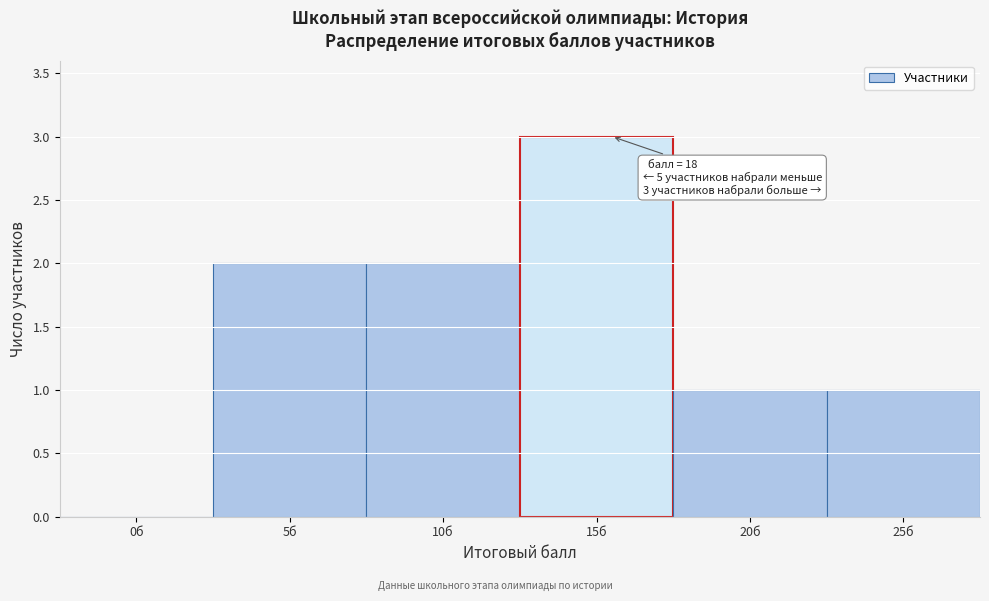

Reading left to right, transcribe all the data shown in this chart.

0б=0	5б=2	10б=2	15б=3	20б=1	25б=1